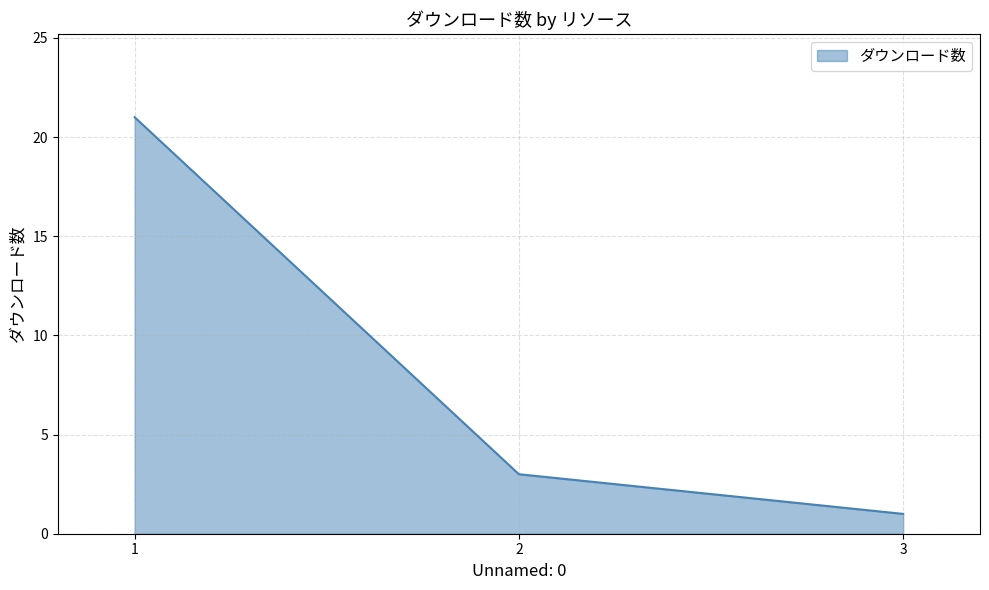

Does the chart have visible grid lines?

Yes